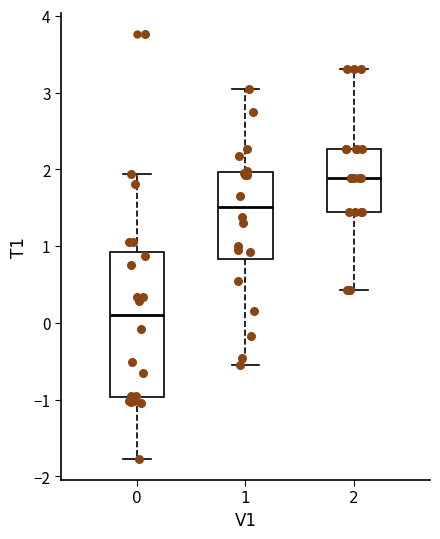

Reading left to right, read every box against the y-axis: the position of its median line, the range the box covers, and the ends of its whiskers. The values are not printed on the chart, so give them approximately, as read against the axis.

0: median 0.1, box -1.0 to 0.9, whiskers -1.8 to 1.9
1: median 1.5, box 0.8 to 2.0, whiskers -0.5 to 3.0
2: median 1.9, box 1.4 to 2.3, whiskers 0.4 to 3.3